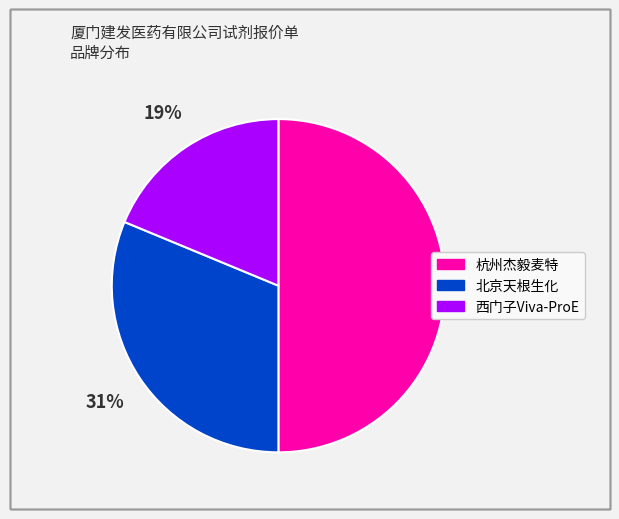

Rank the categories by value from lowest to highest.

西门子Viva-ProE, 北京天根生化, 杭州杰毅麦特